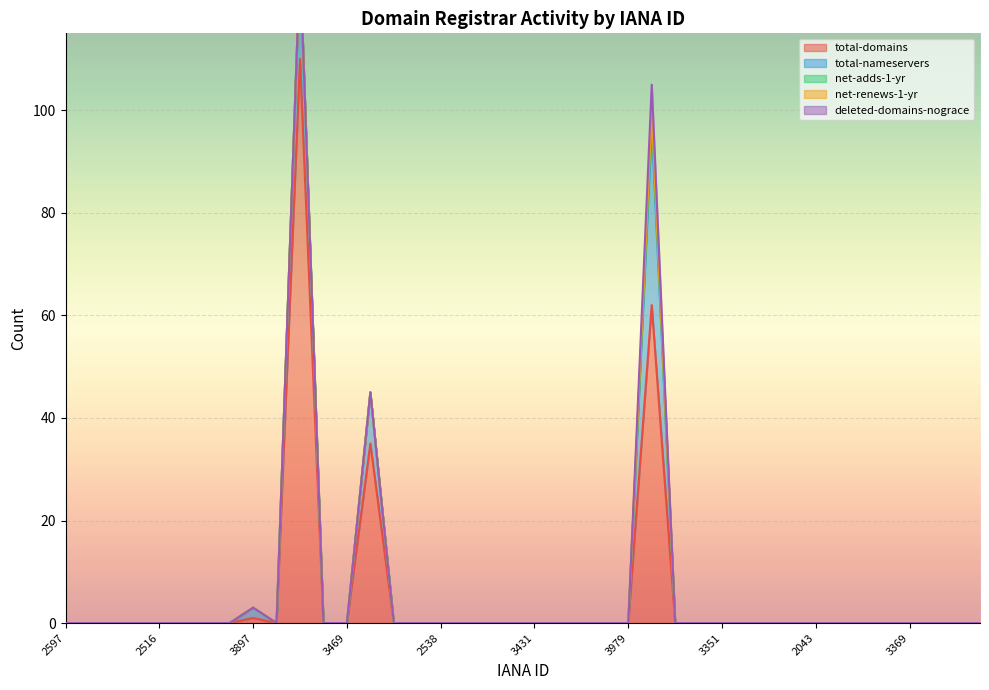

Does the chart display data point markers on the line(s)?

No